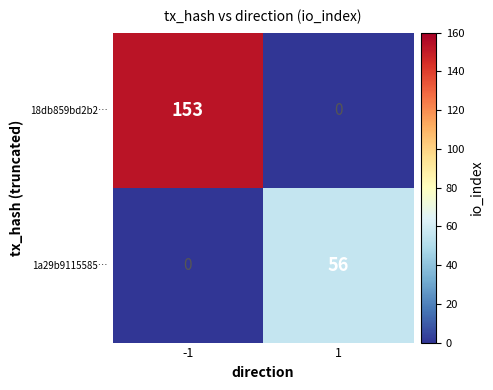

Reading left to right, extract all data points from this chart.

18db859bd2b2…: -1=153	1=0
1a29b9115585…: -1=0	1=56